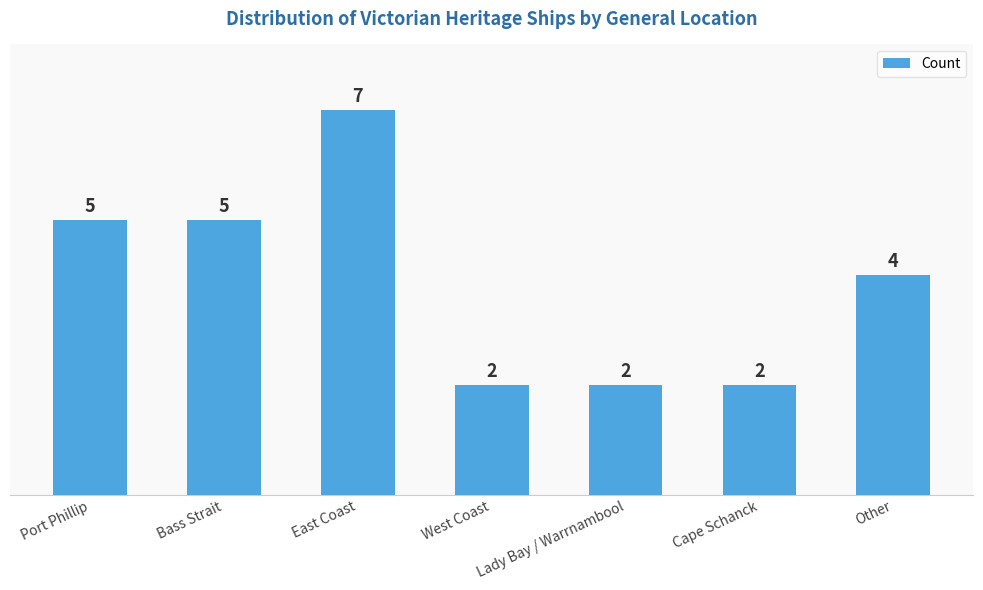

What is the difference between the second highest and minimum values?

3